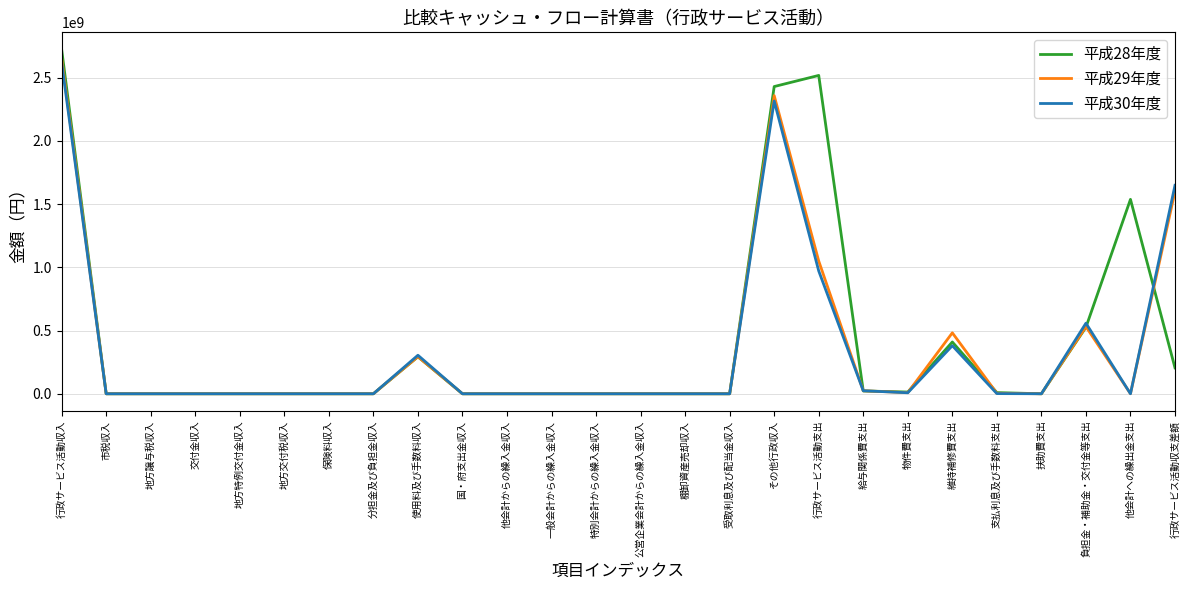

At which category does the chart reach its peak across all series?

行政サービス活動収入